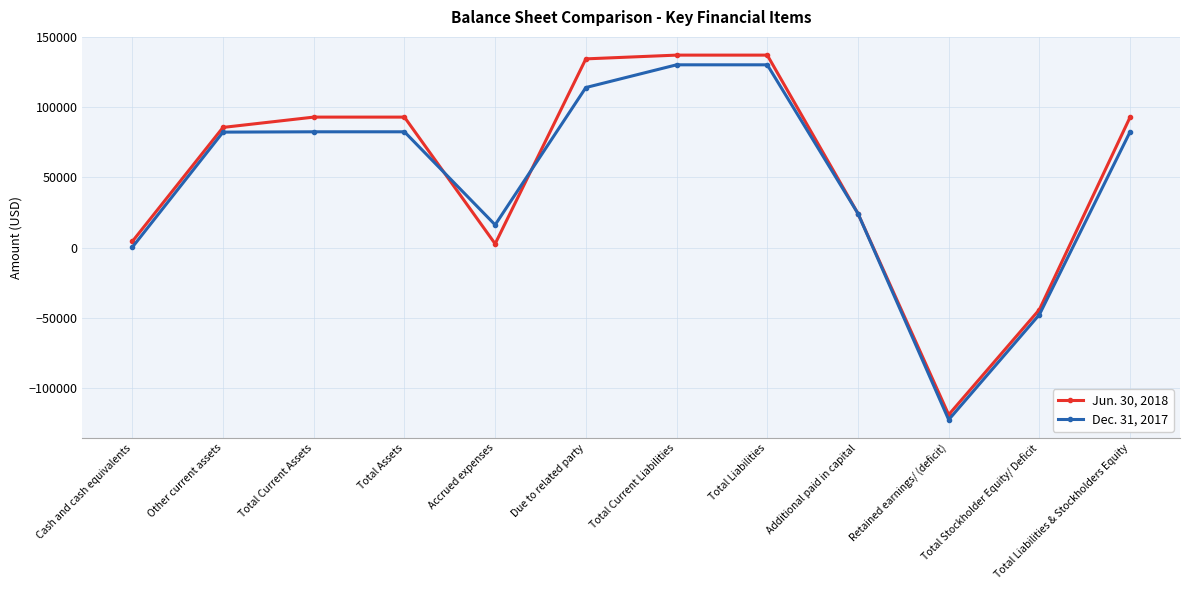

Which series has the largest range (max minus min)?

Jun. 30, 2018